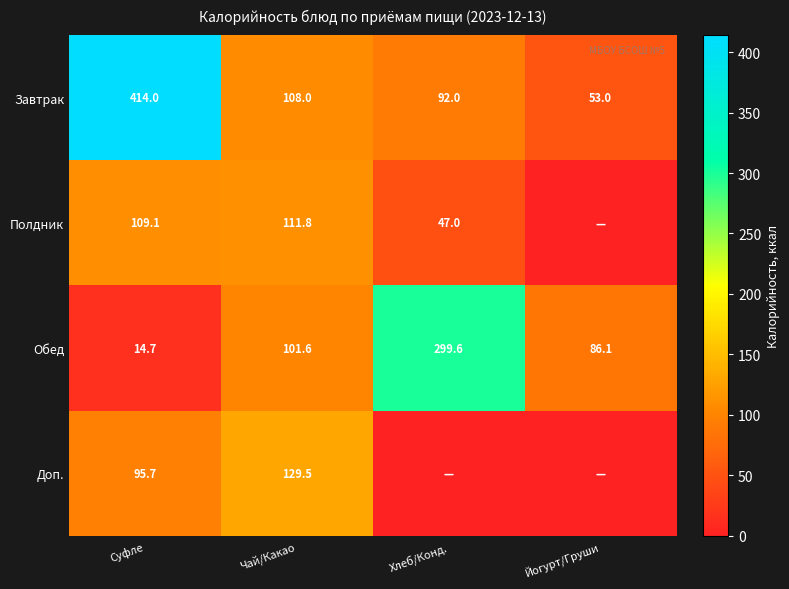

Which category has the highest value across all series?

Суфле